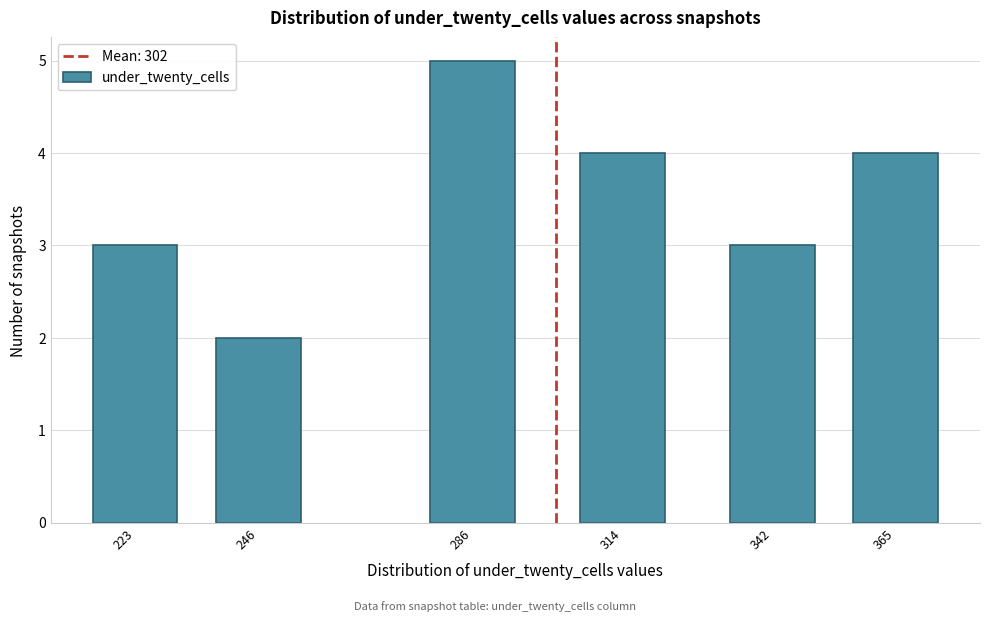

Reading left to right, extract all data points from this chart.

3	2	5	4	3	4